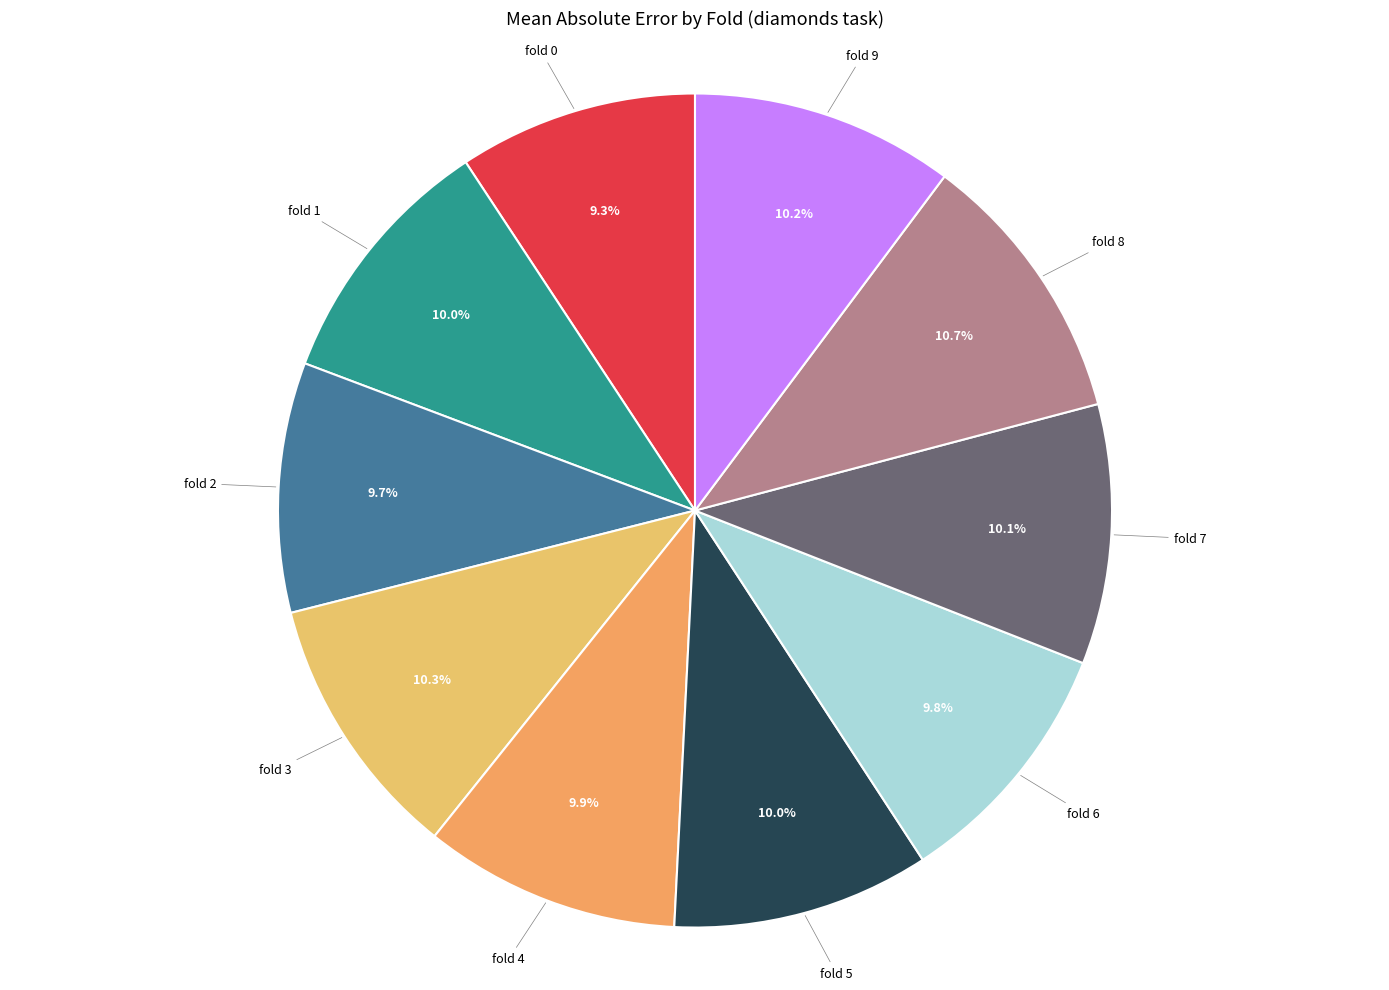

Count the number of slices in the pie.

10